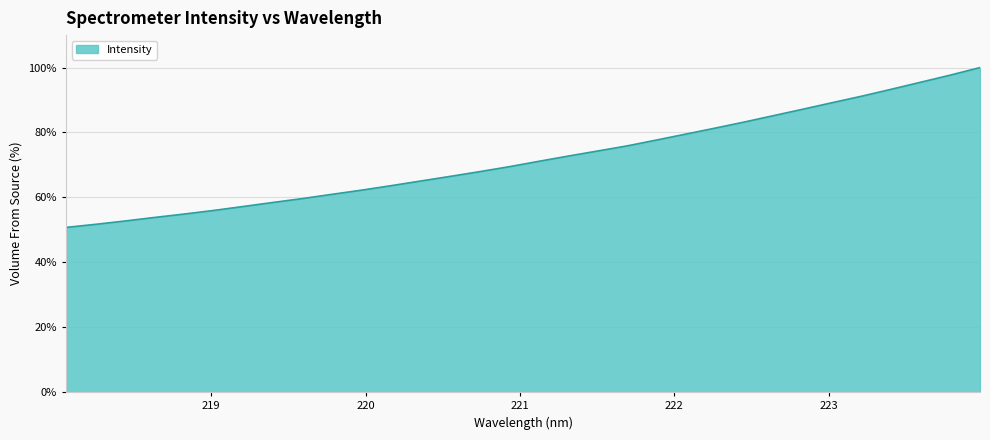

What is the difference between the maximum and minimum values?

49.2